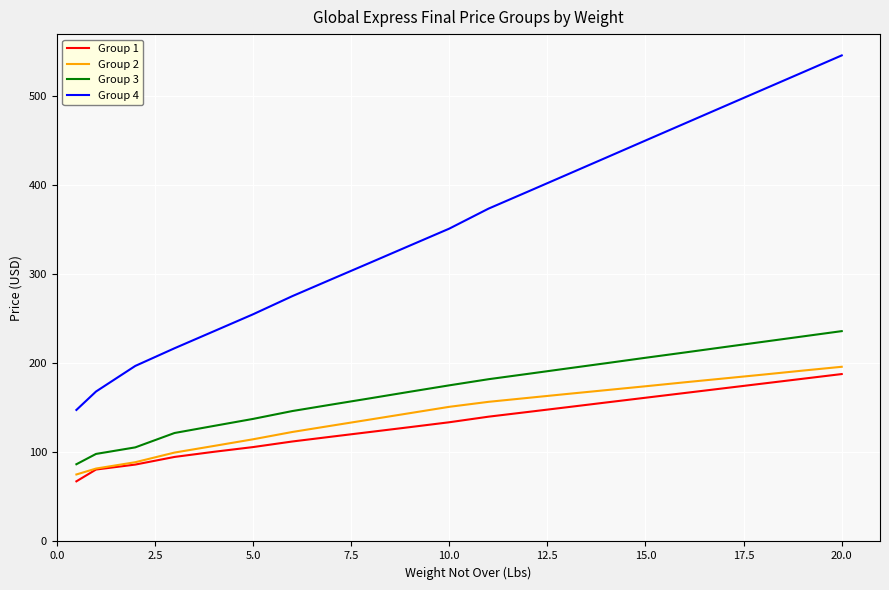

What is the highest value of the Group 4 series?

546.0